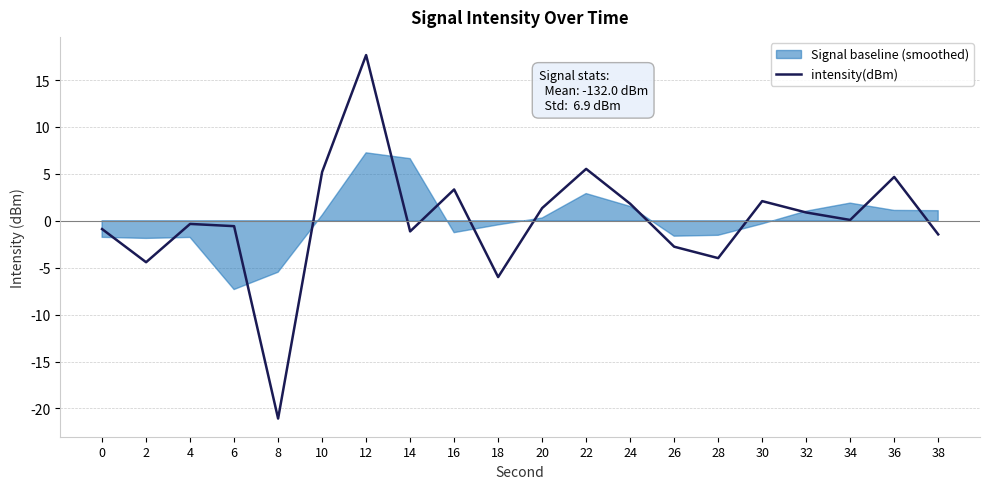

Where is the first local minimum?

2